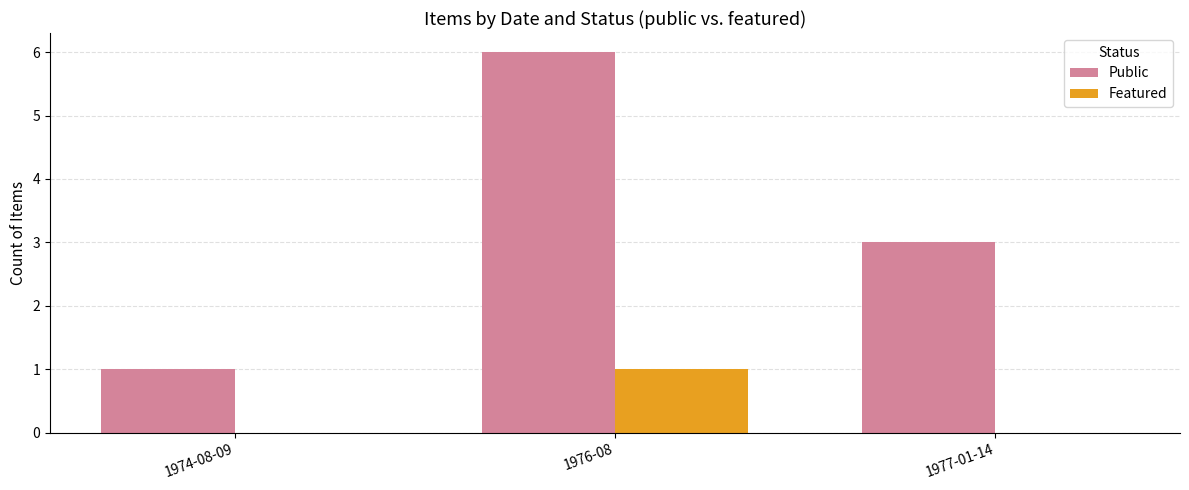

True or false: Public has a value of 4 at 1977-01-14.

False